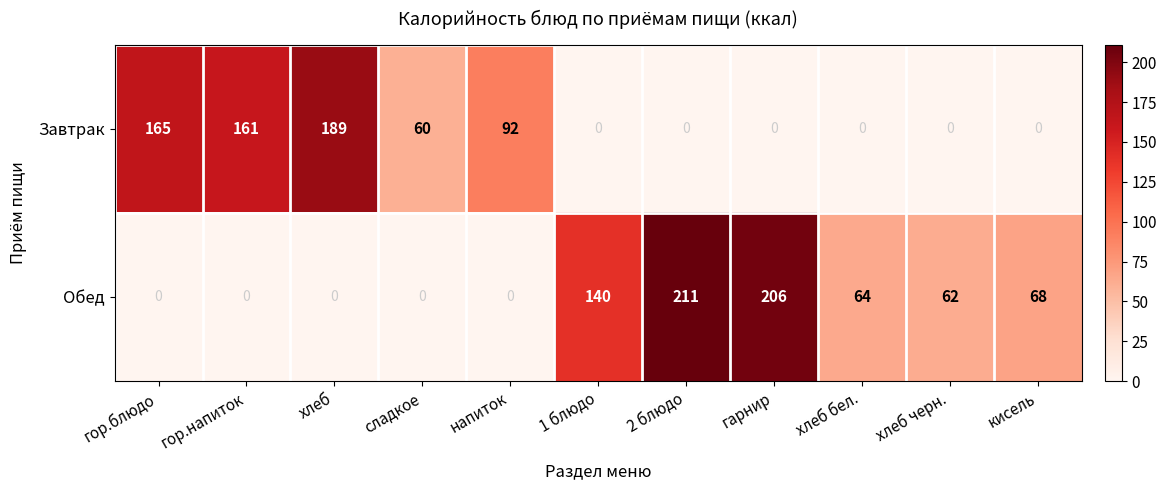

List the series in order of their overall mean, highest first.

Обед, Завтрак